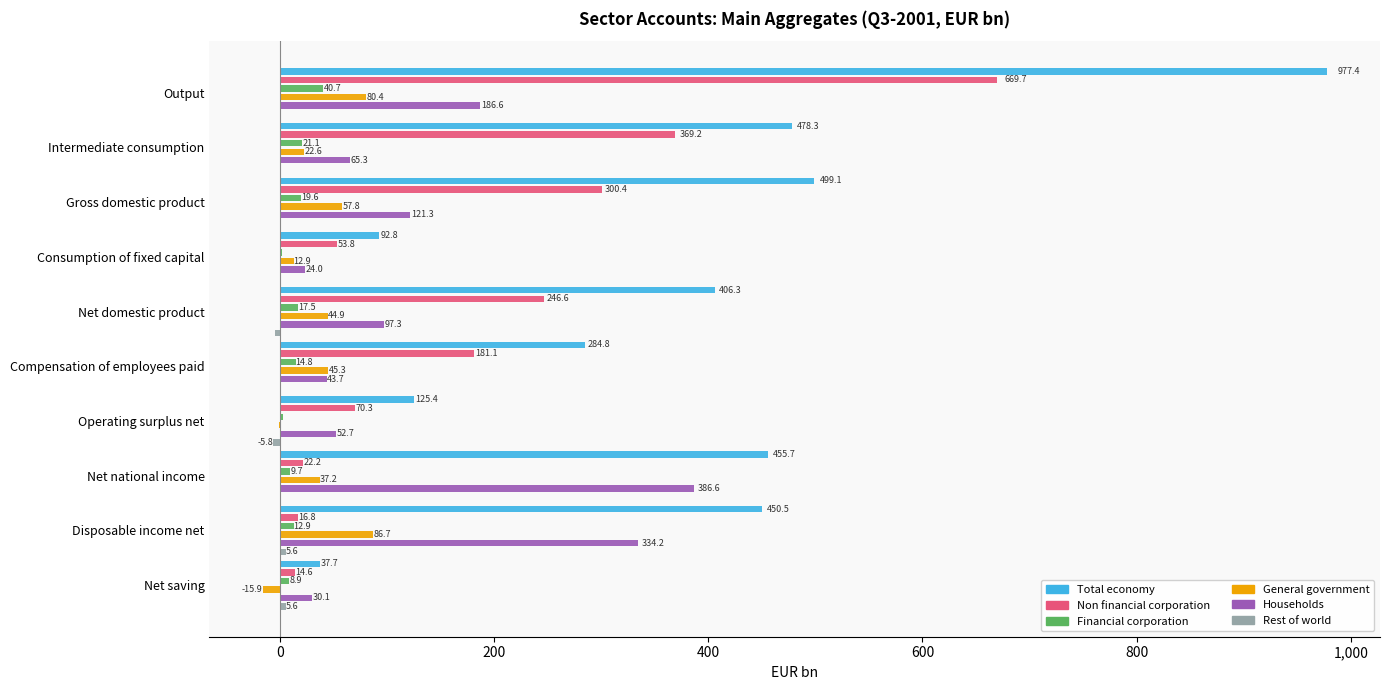

What is the difference between the maximum and minimum values in the General government series?

102.6